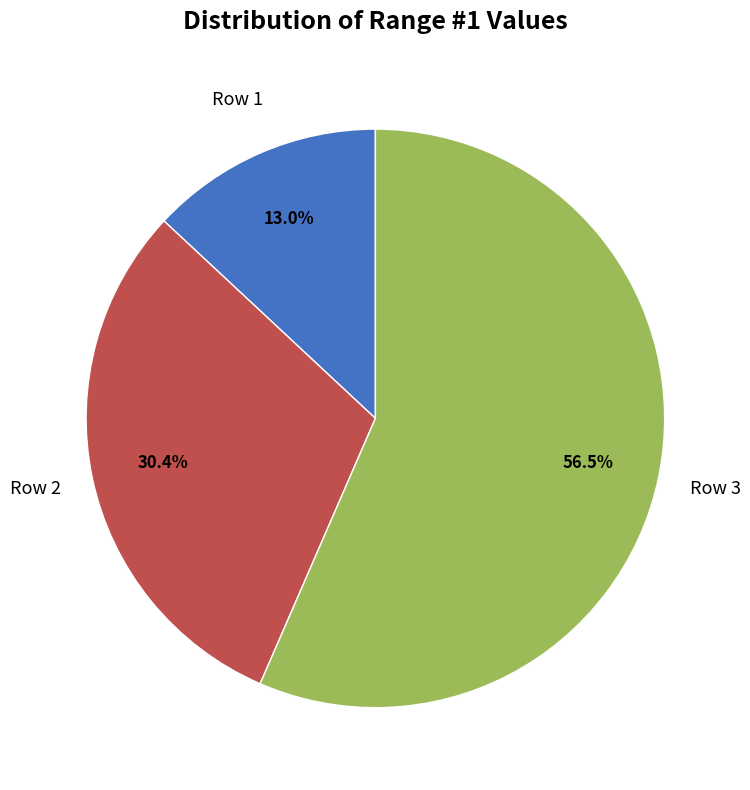

Does any single category account for the majority?

Yes